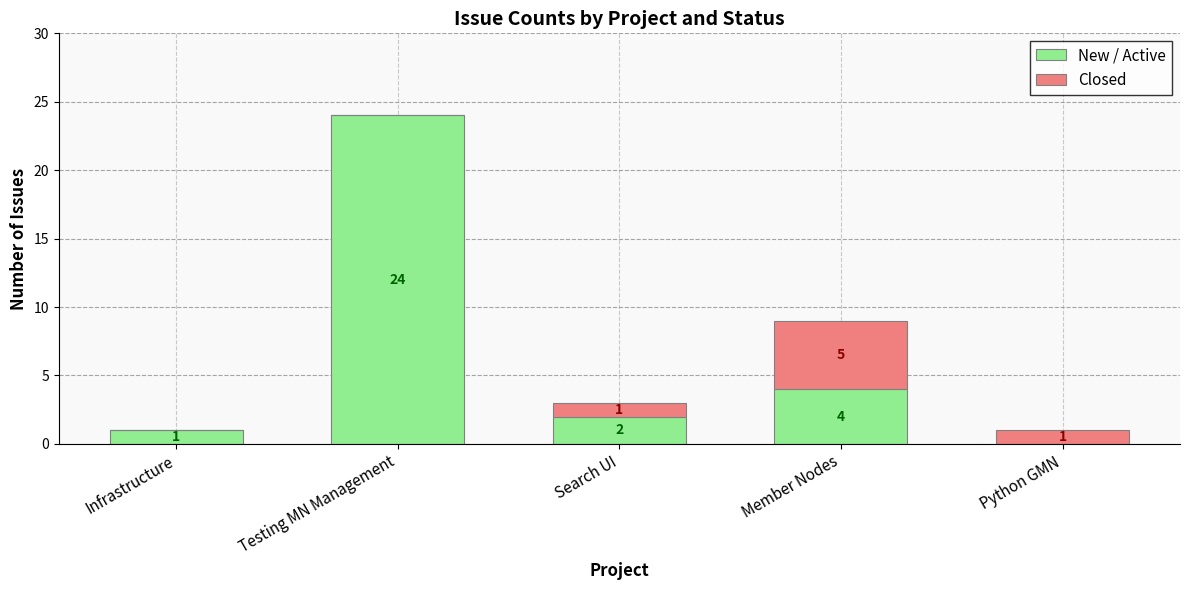

Where is New / Active nearest to the value 12?

Member Nodes